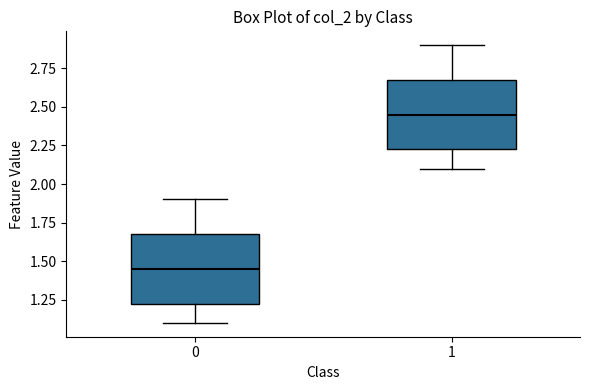

Reading left to right, read every box against the y-axis: the position of its median line, the range the box covers, and the ends of its whiskers. The values are not printed on the chart, so give them approximately, as read against the axis.

0: median 1.45, box 1.25 to 1.70, whiskers 1.10 to 1.90
1: median 2.45, box 2.25 to 2.70, whiskers 2.10 to 2.90